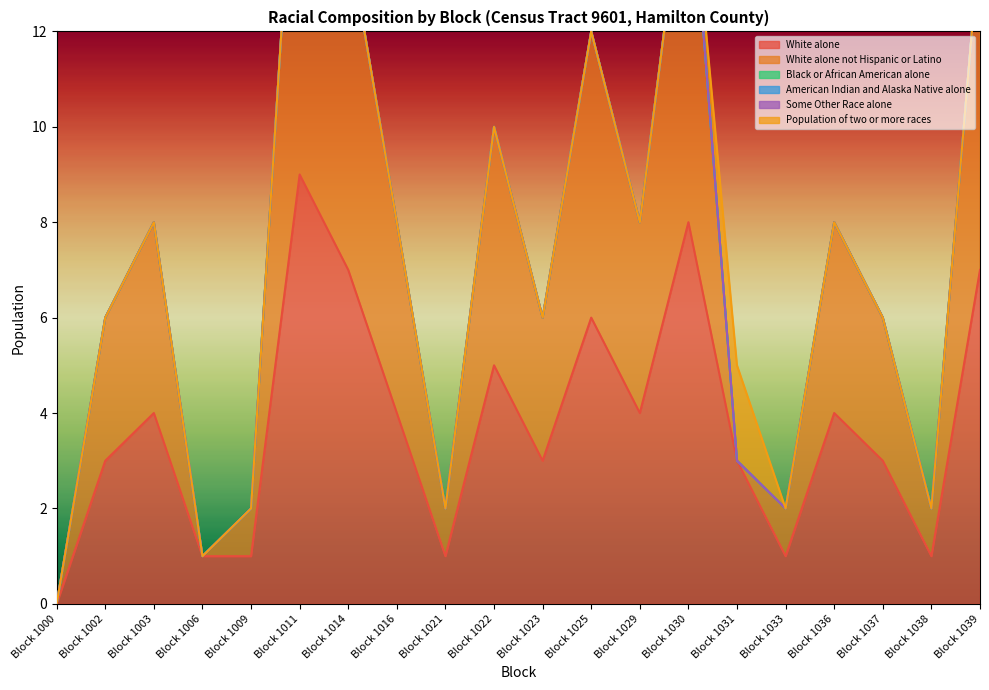

What is the sum of all White alone not Hispanic or Latino values?

71